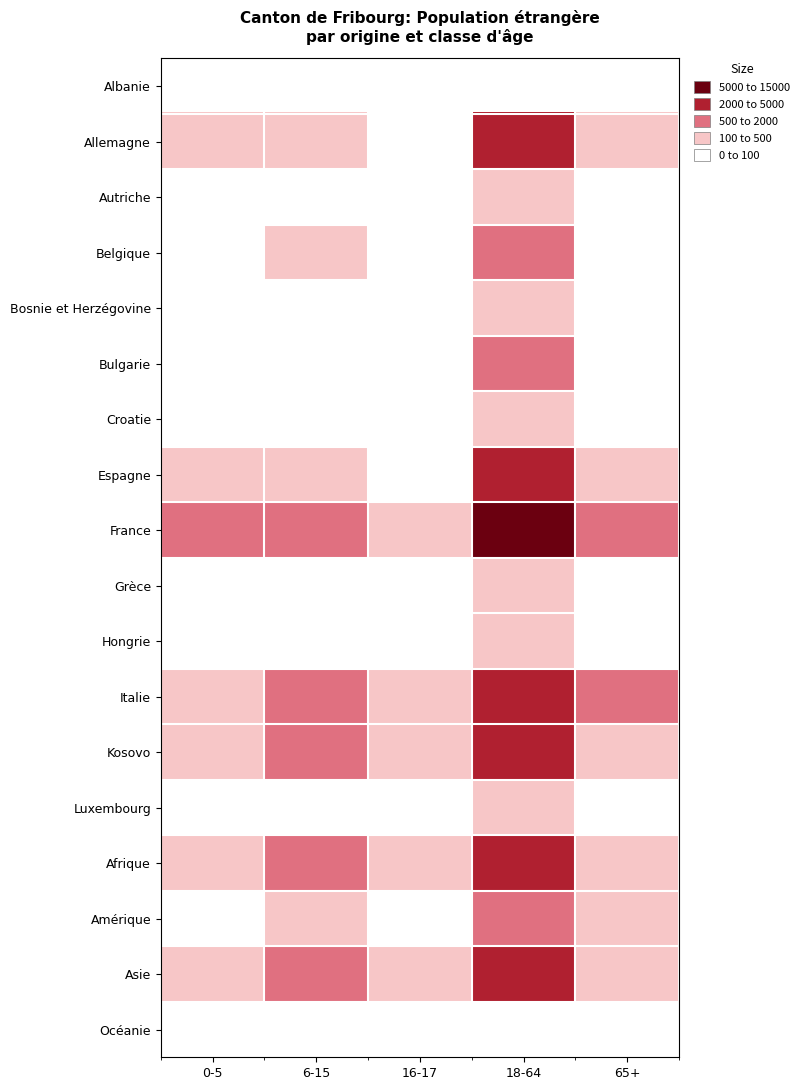

Reading left to right, list all the values displayed in this chart.

Albanie: 0-5=7	6-15=6	16-17=0	18-64=64	65+=0
Allemagne: 0-5=137	6-15=333	16-17=54	18-64=2196	65+=331
Autriche: 0-5=32	6-15=63	16-17=4	18-64=286	65+=61
Belgique: 0-5=77	6-15=104	16-17=14	18-64=778	65+=91
Bosnie et Herzégovine: 0-5=13	6-15=19	16-17=3	18-64=208	65+=47
Bulgarie: 0-5=24	6-15=38	16-17=7	18-64=726	65+=8
Croatie: 0-5=6	6-15=27	16-17=4	18-64=179	65+=31
Espagne: 0-5=169	6-15=318	16-17=72	18-64=2585	65+=305
France: 0-5=1061	6-15=1722	16-17=226	18-64=10723	65+=576
Grèce: 0-5=9	6-15=15	16-17=8	18-64=149	65+=13
Hongrie: 0-5=27	6-15=30	16-17=9	18-64=304	65+=15
Italie: 0-5=369	6-15=595	16-17=108	18-64=4190	65+=774
Kosovo: 0-5=458	6-15=846	16-17=121	18-64=3432	65+=246
Luxembourg: 0-5=6	6-15=2	16-17=0	18-64=100	65+=3
Afrique: 0-5=394	6-15=714	16-17=113	18-64=3451	65+=147
Amérique: 0-5=53	6-15=144	16-17=27	18-64=1951	65+=131
Asie: 0-5=268	6-15=588	16-17=121	18-64=3413	65+=126
Océanie: 0-5=0	6-15=5	16-17=0	18-64=29	65+=4